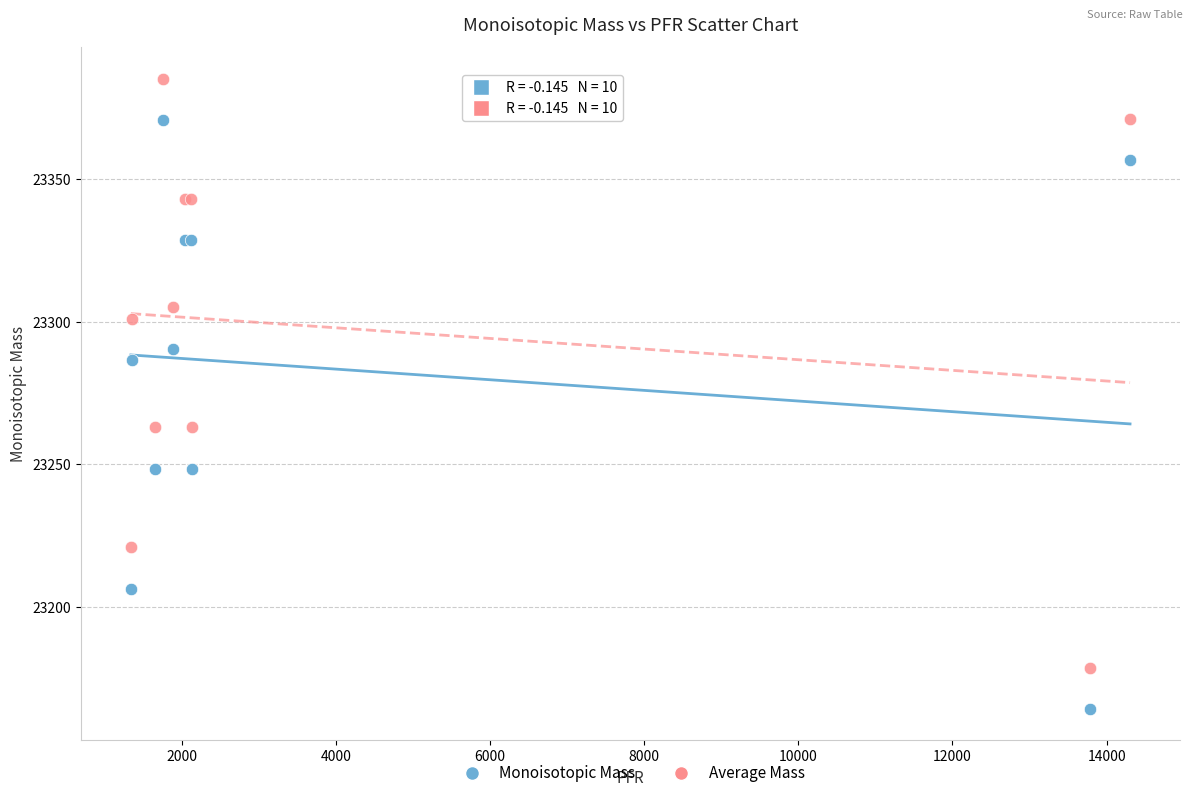

Which series reaches the minimum Y coordinate?

Monoisotopic Mass